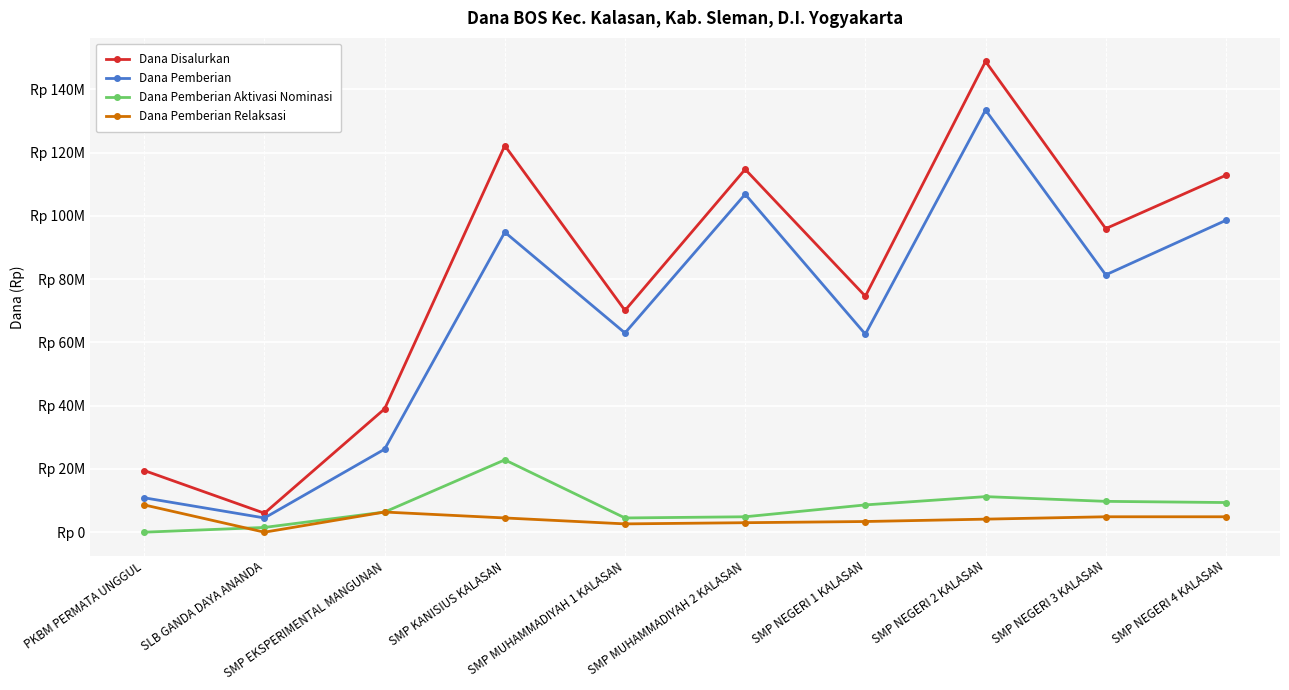

Where is the first local maximum for Dana Disalurkan?

SMP KANISIUS KALASAN